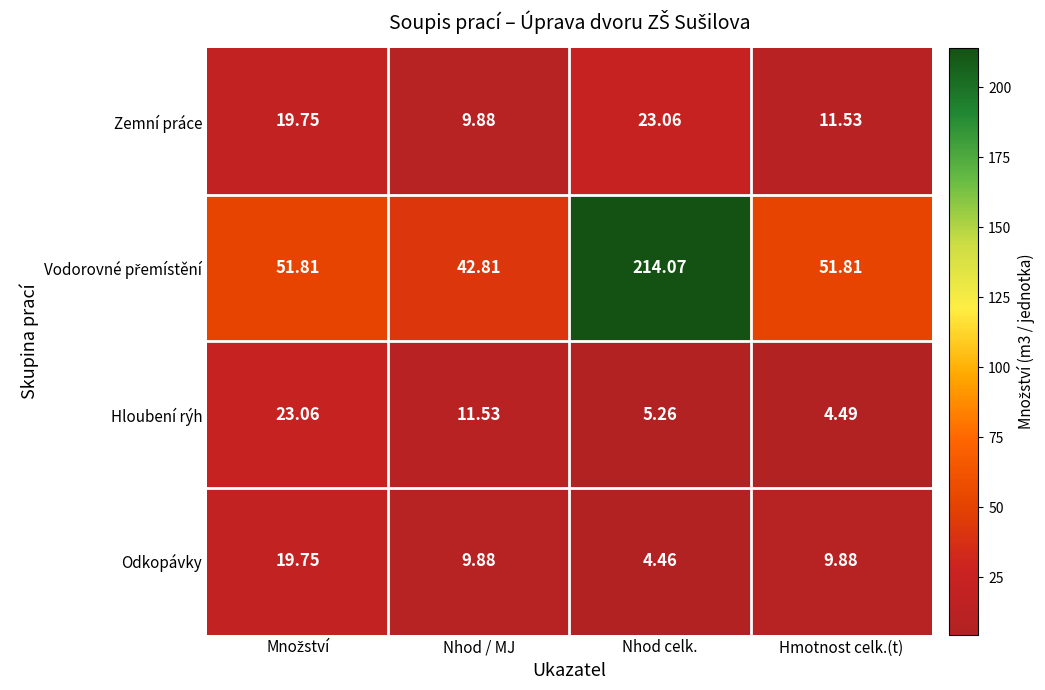

What is the maximum value shown in the chart?

214.1